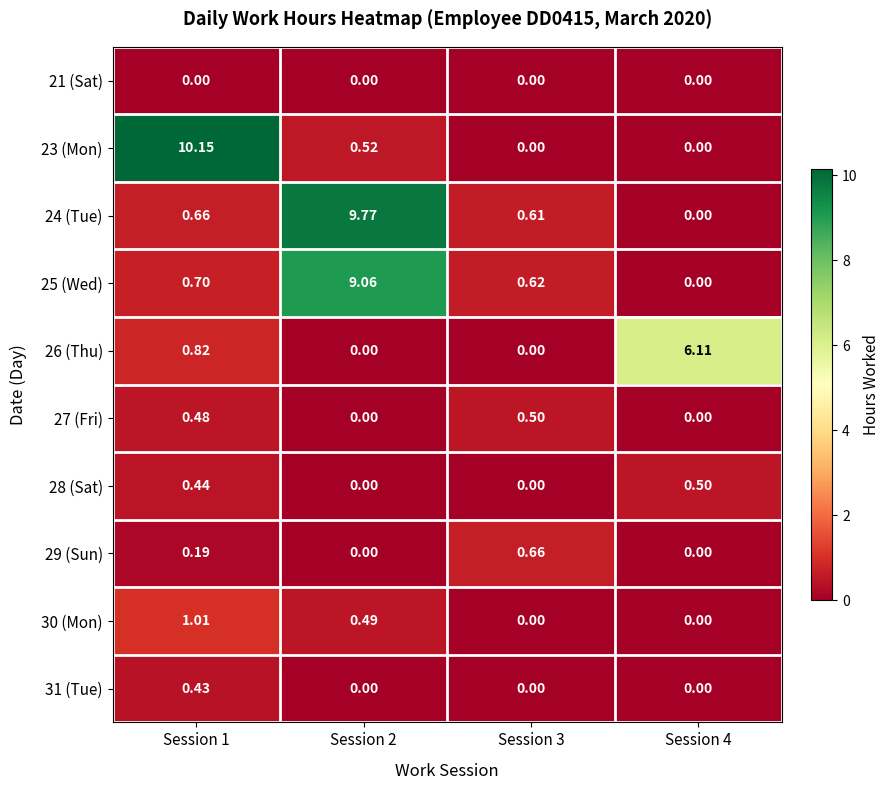

Is the value of 27 (Fri) at Session 4 greater than the value of 28 (Sat) at Session 4?

No